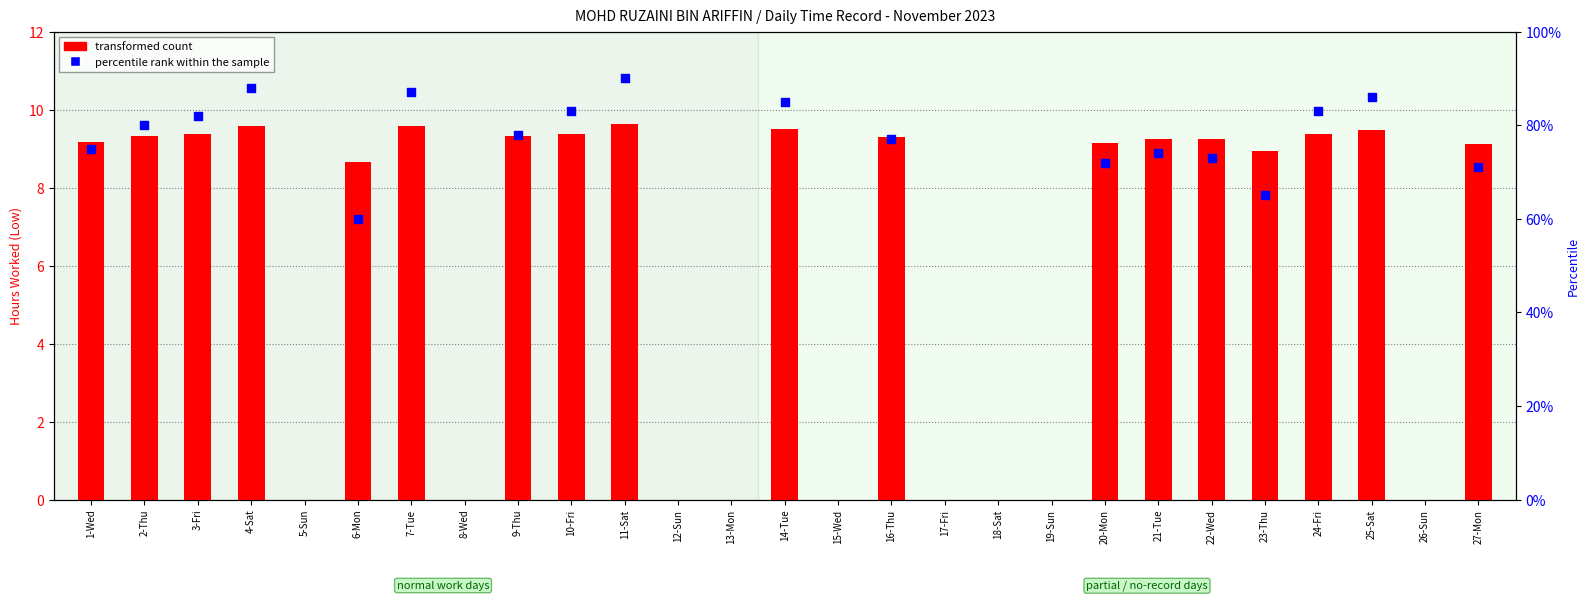

Which series reaches the minimum Y coordinate?

transformed count